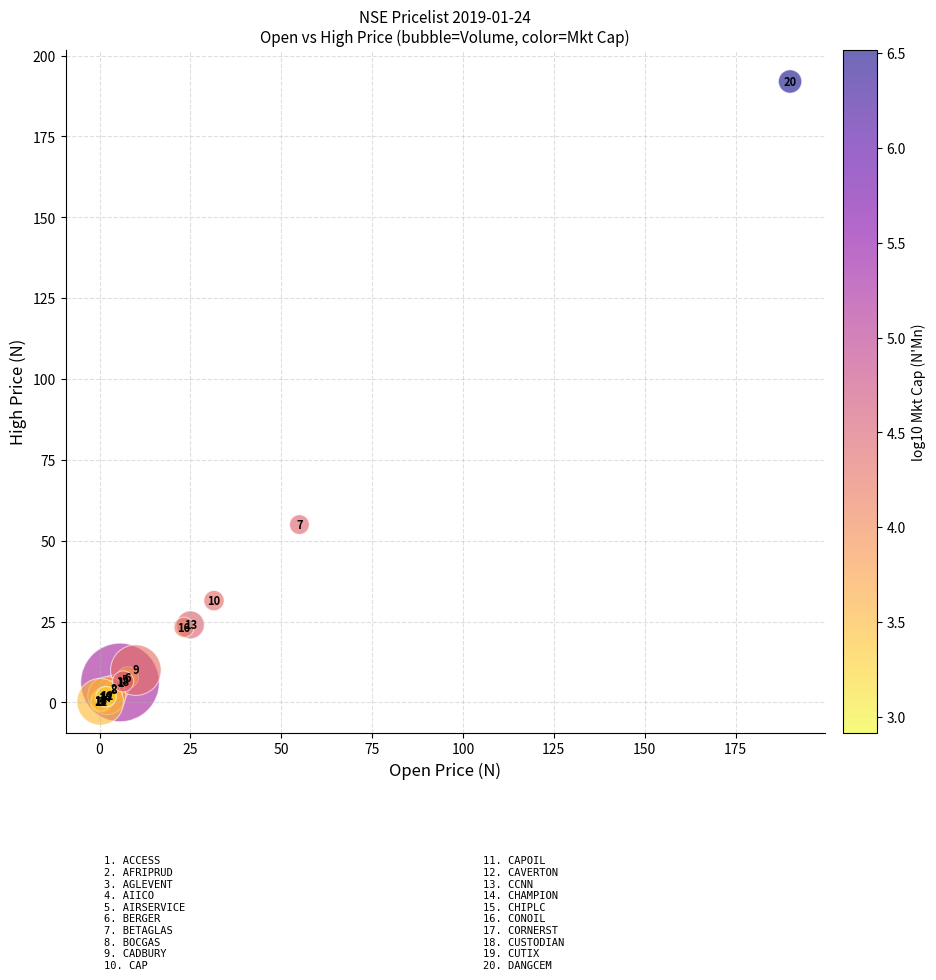

What Y value in the scatter plot is closest to 96?

55.0